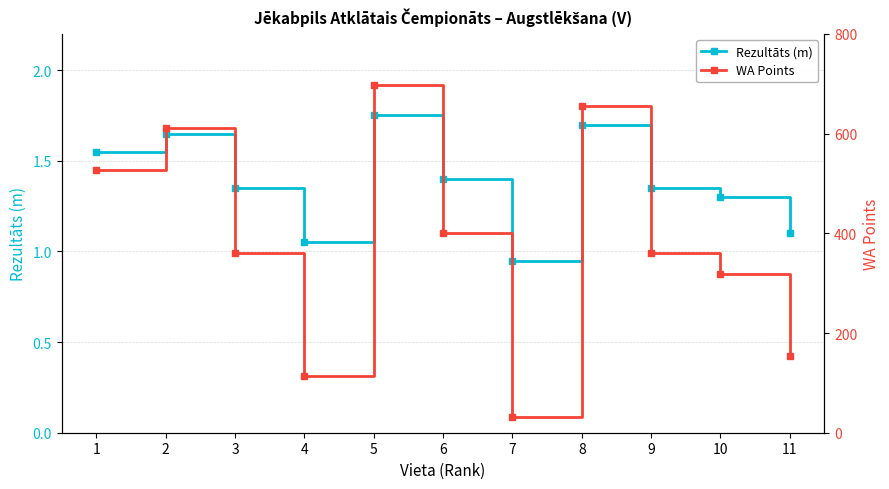

Which category has the lowest value in the Rezultāts (m) series?

7